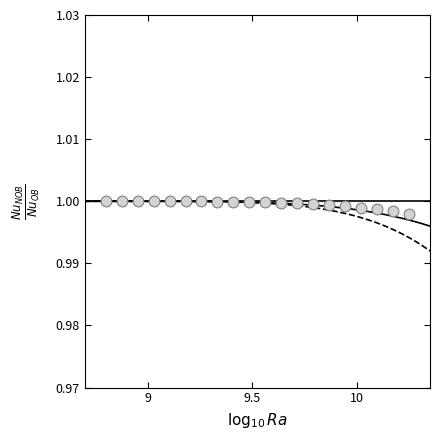

What is the range of X values (max minus min)?

1.4